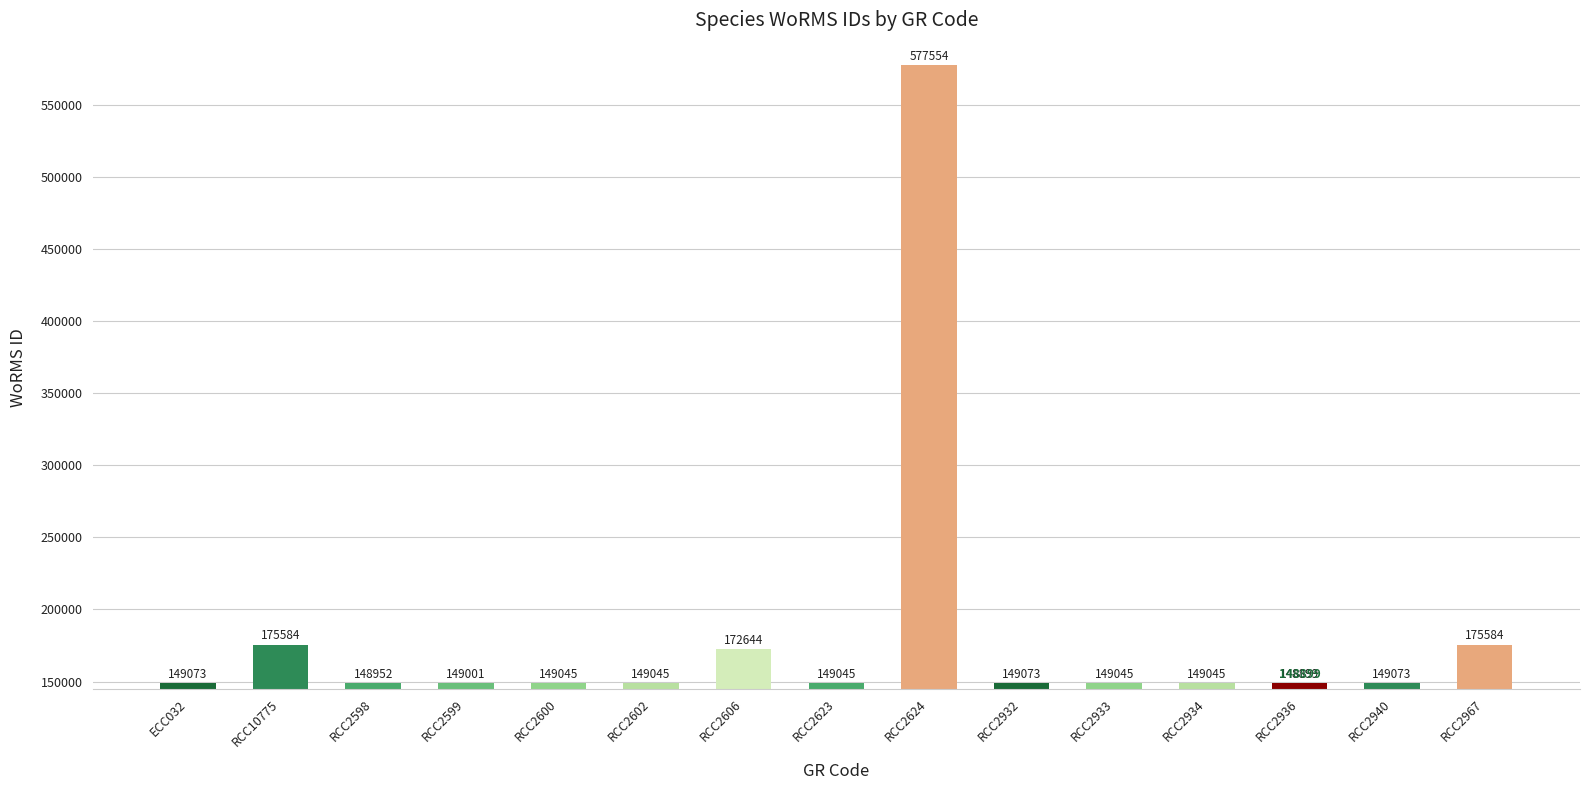

What is the approximate value at ECC032?

149073